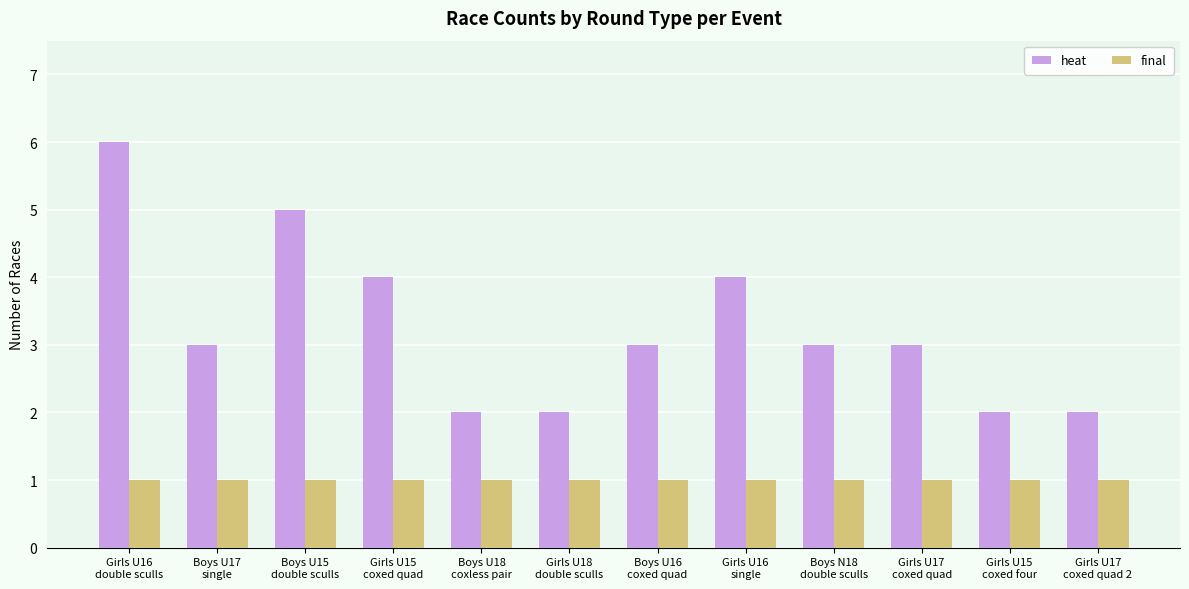

What is the total value across all series at Girls U15
coxed quad?

5